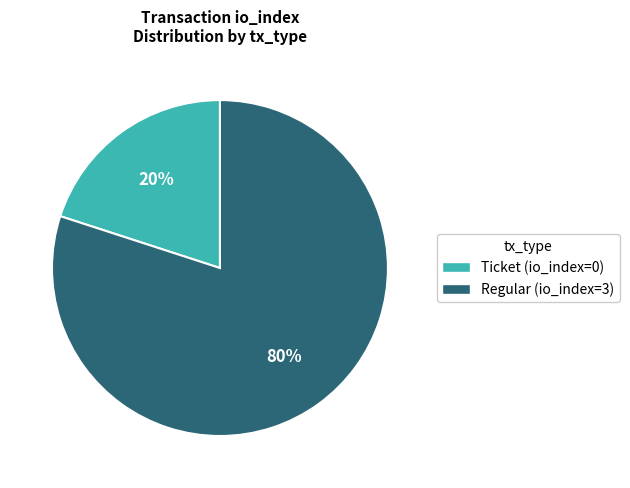

Count the number of slices in the pie.

2